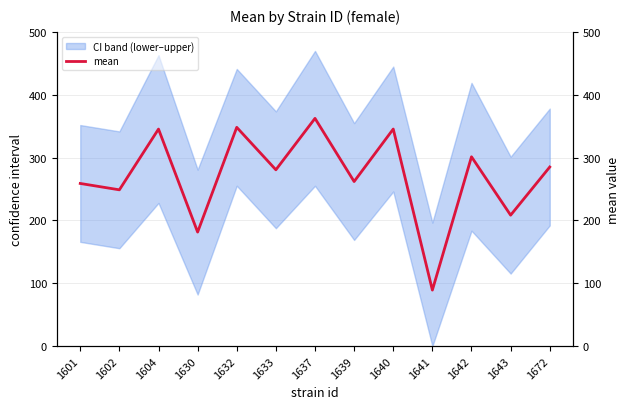

Reading right to left, list all the values displayed in this chart.

1672=284.9	1643=208.3	1642=301.2	1641=89.1	1640=345.4	1639=261.8	1637=362.3	1633=280.5	1632=348.1	1630=181.4	1604=345.3	1602=248.6	1601=258.8